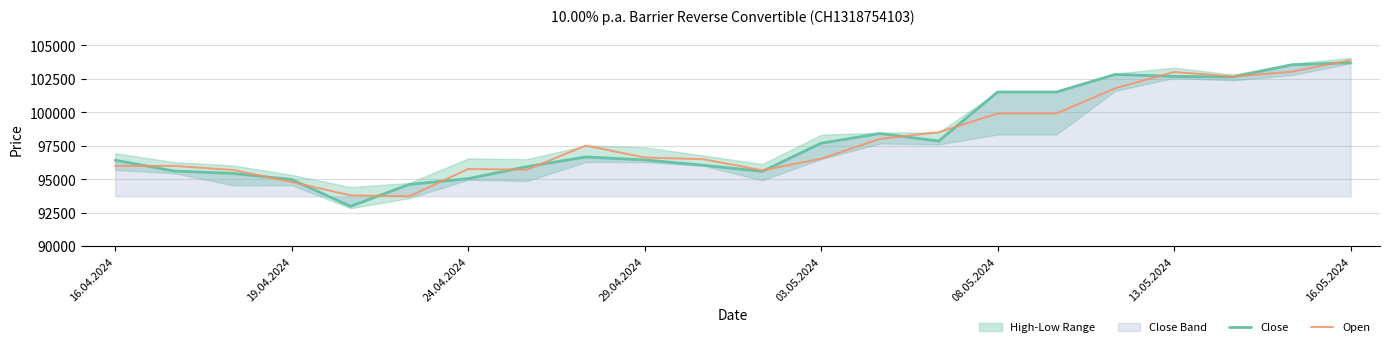

In Open, how many points are lower than both neighbors (excluding endpoints)?

4